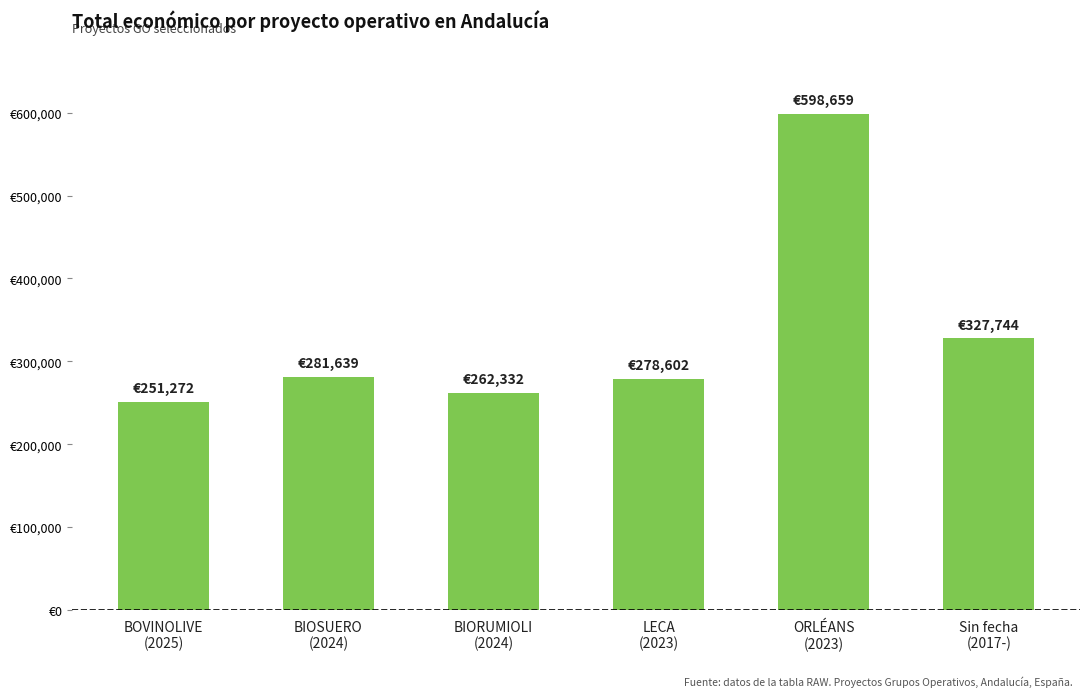

Read the value at Sin fecha
(2017-).

327744